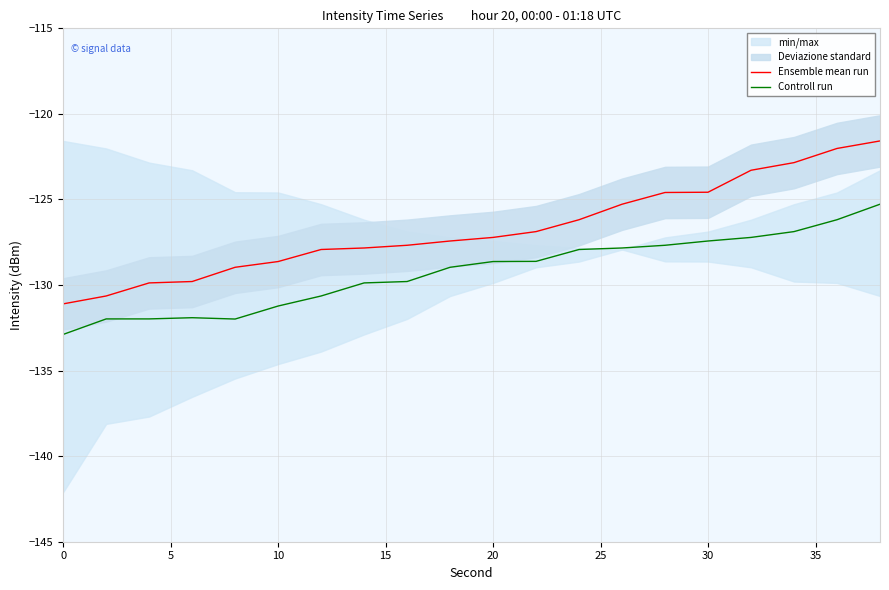

What is the lowest value of the Controll run series?

-132.9